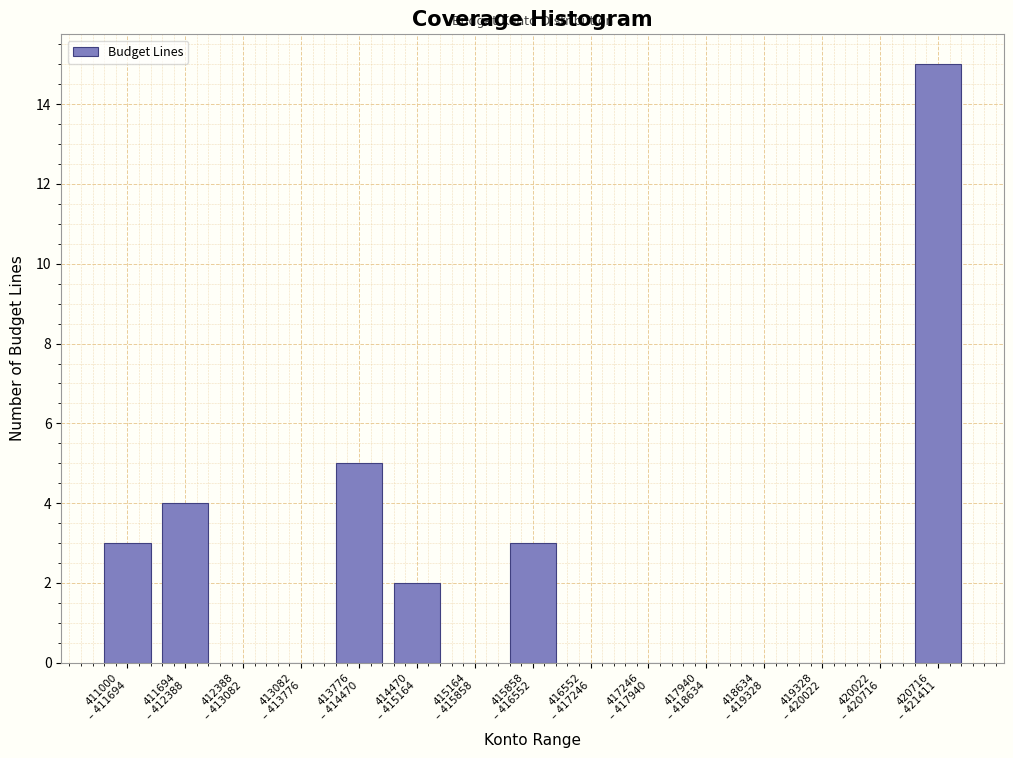

What is the sum of all values?

32